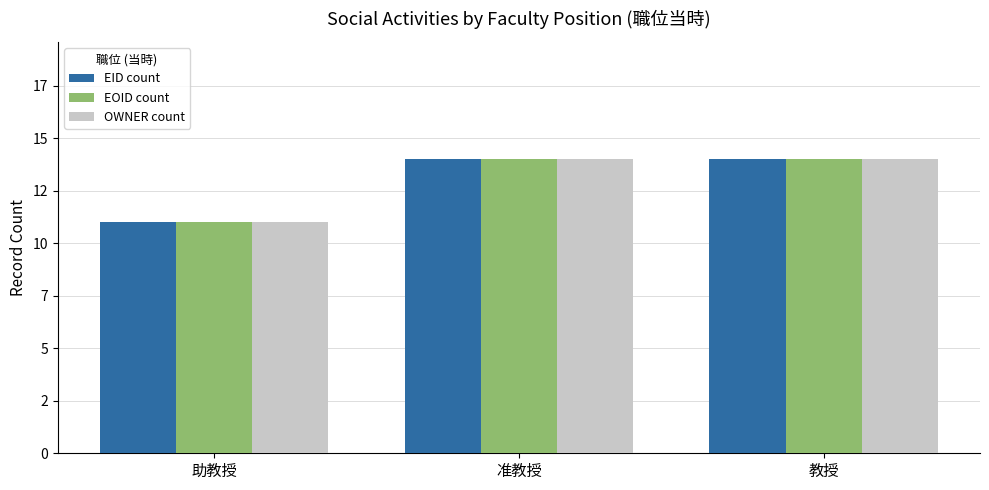

Are the bars horizontal?

No